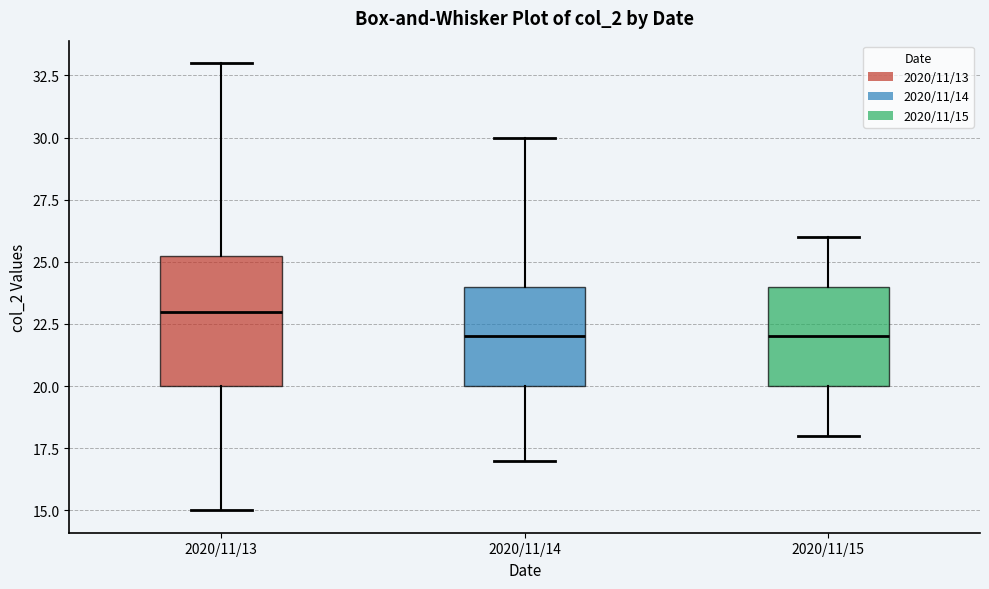

Where does the lower whisker of the box for 2020/11/14 end on the y-axis? The values are not printed on the chart, so give them approximately, as read against the axis.

17.0